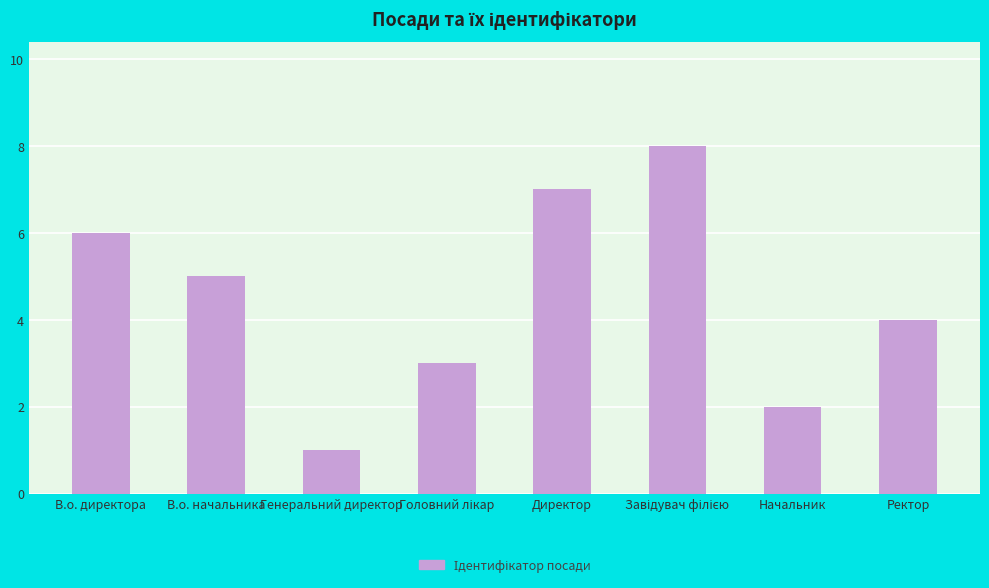

Is it true that the value at Директор is 7?

True